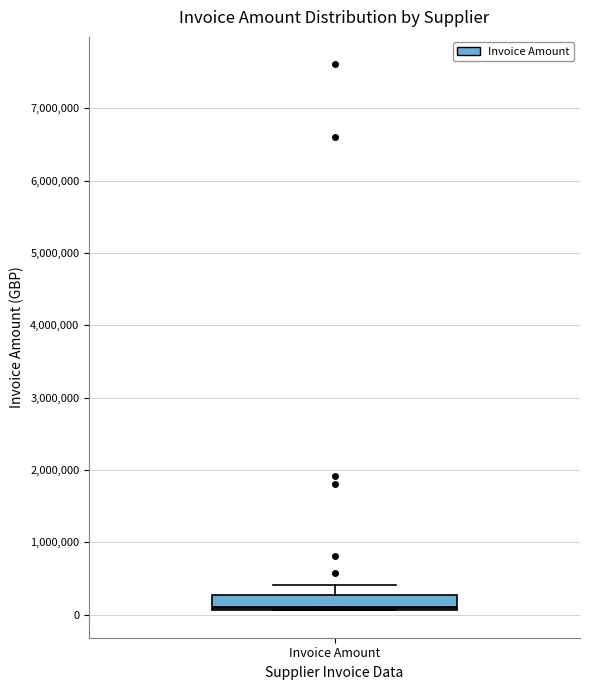

Transcribe this box plot: give where the median line is, the range the box spans, and where the two whiskers end, as read against the y-axis. The values are not printed on the chart, so give them approximately, as read against the axis.

median 100000 (just above the box's lower edge), box 100000 to 300000, whiskers 100000 to 400000